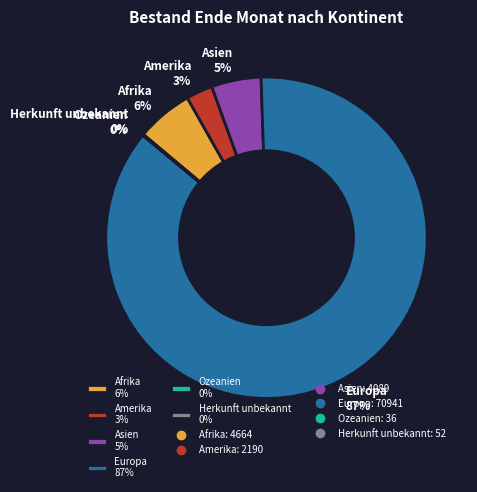

Which has a higher value, Amerika 3% or Afrika 6%?

Afrika 6%